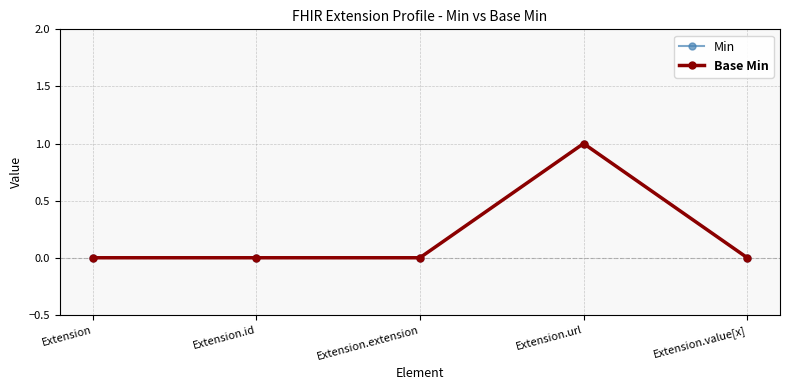

Between Extension.extension and Extension.value[x], which series saw the biggest shift?

Min